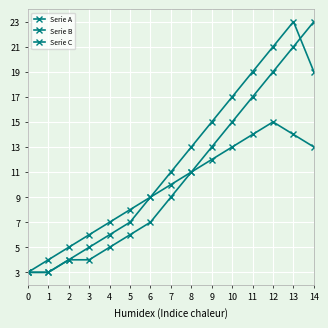

How many lines are shown in the chart?

3